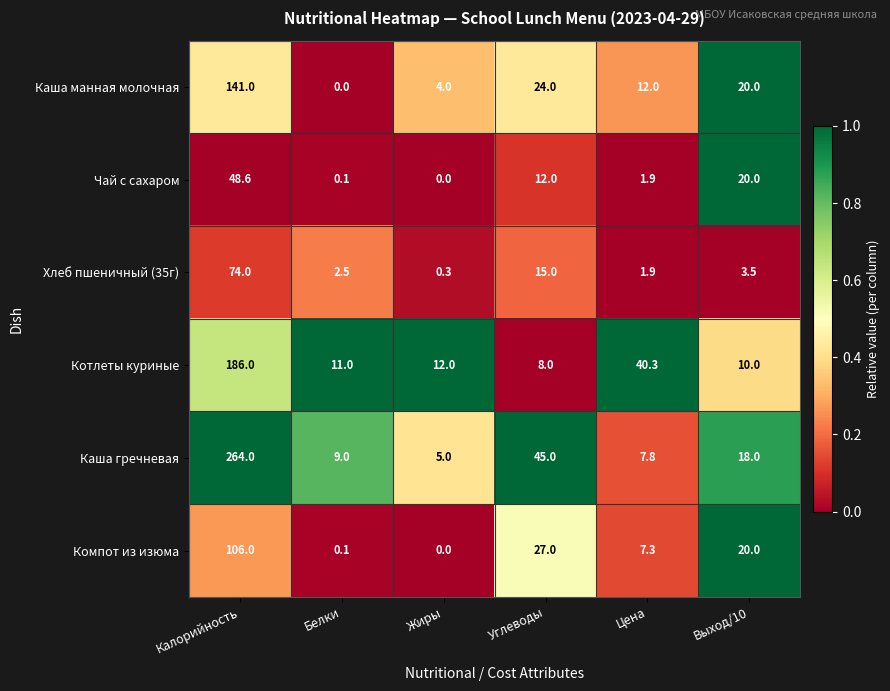

Is it true that Каша манная молочная equals 0.0 at Белки?

True